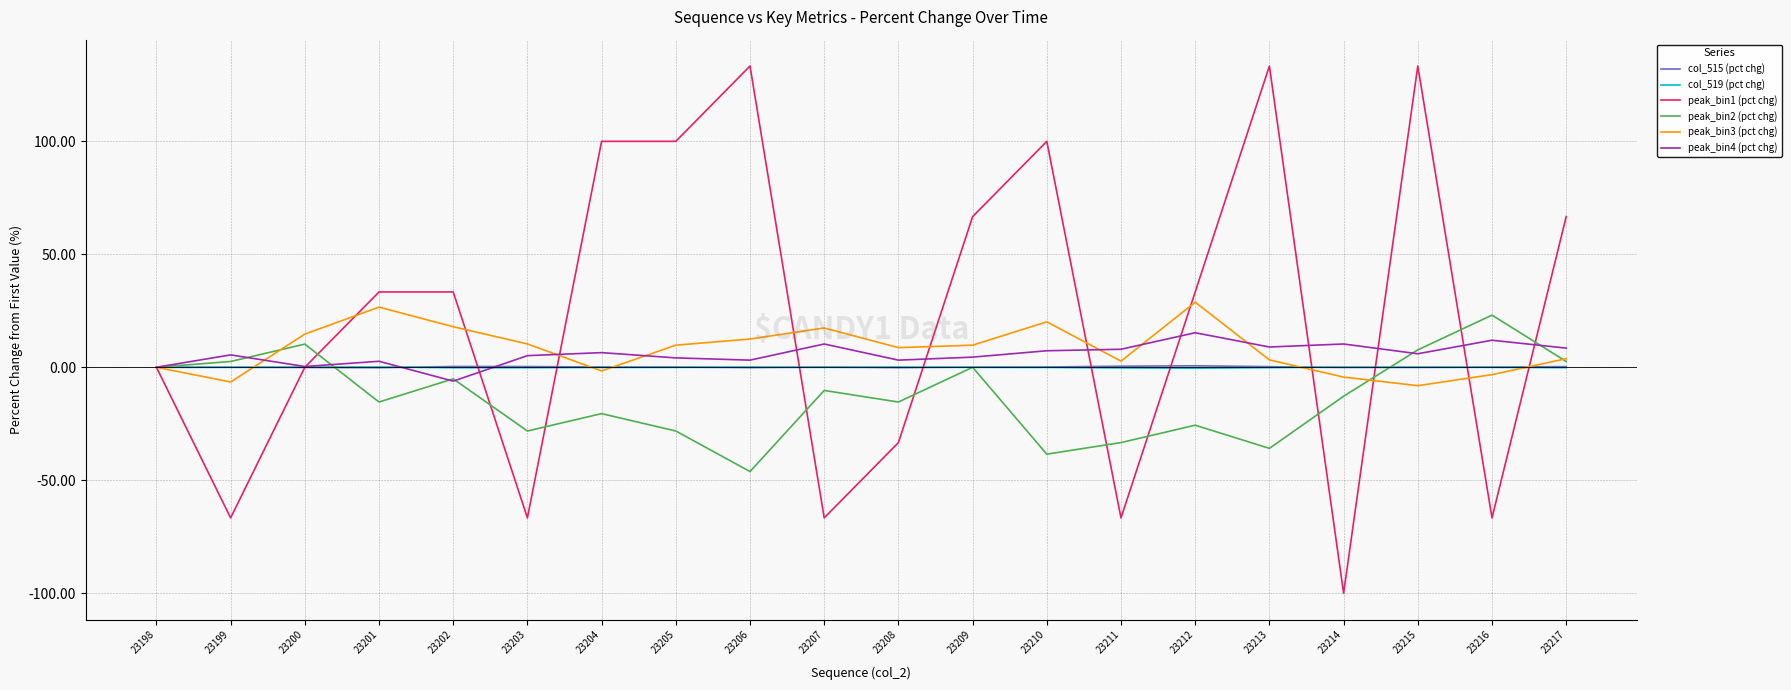

The value of peak_bin1 (pct chg) at 23201 is 33.3. True or false?

True